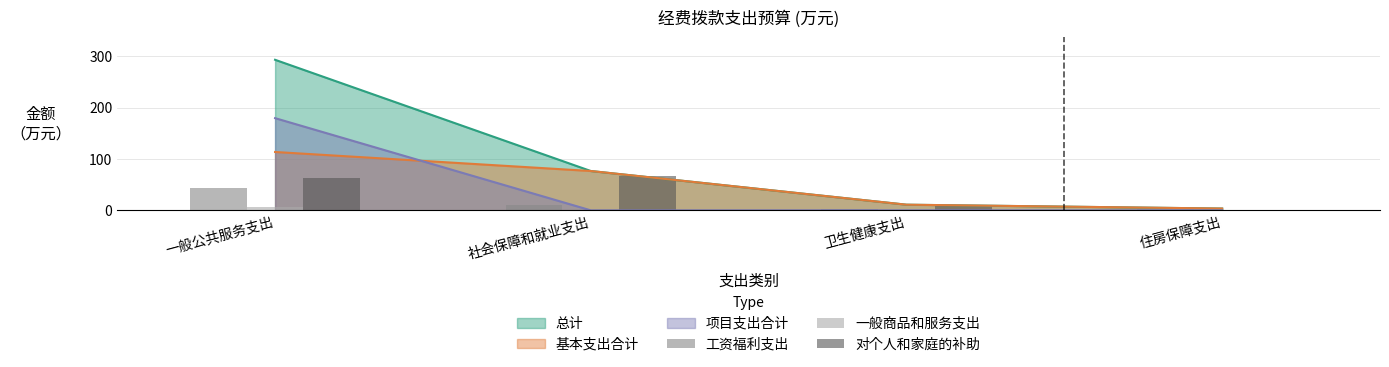

At which label does 工资福利支出 first exceed 10?

一般公共服务支出